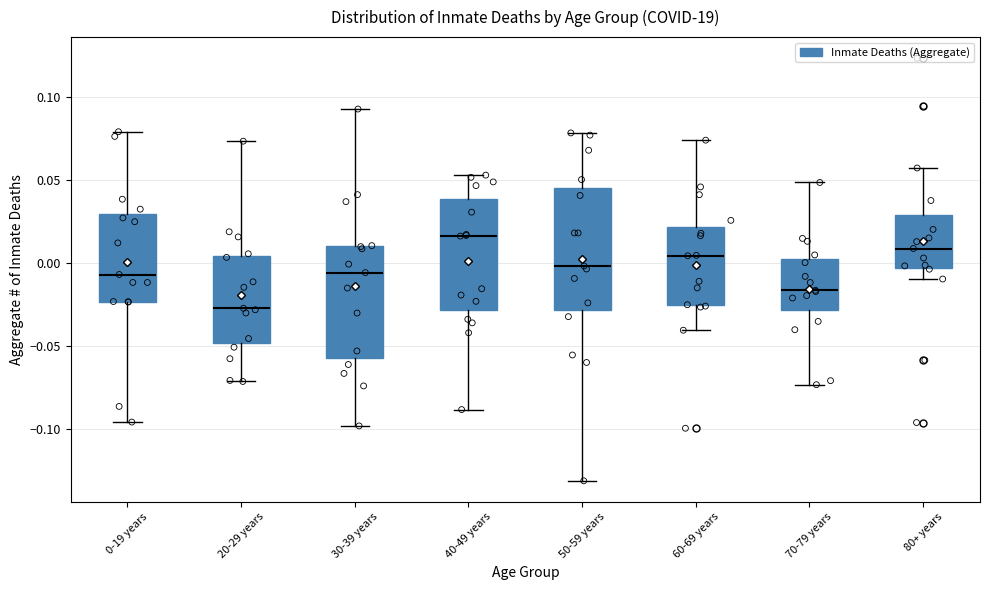

Which box is the tallest, from its lower edge to its upper edge?

50-59 years